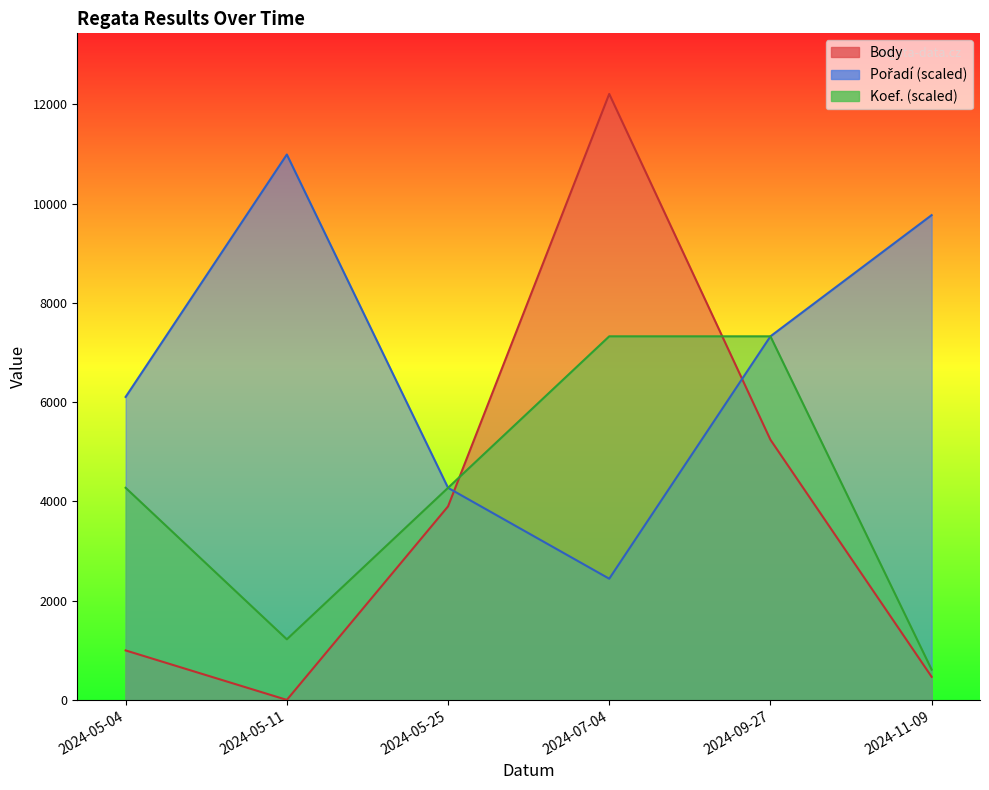

Reading left to right, extract all data points from this chart.

Body: 2024-05-04=997.0	2024-05-11=0.0	2024-05-25=3899.0	2024-07-04=12209.0	2024-09-27=5242.0	2024-11-09=465.0
Pořadí: 2024-05-04=6104.5	2024-05-11=10988.1	2024-05-25=4273.1	2024-07-04=2441.8	2024-09-27=7325.4	2024-11-09=9767.2
Koef.: 2024-05-04=4273.1	2024-05-11=1220.9	2024-05-25=4273.1	2024-07-04=7325.4	2024-09-27=7325.4	2024-11-09=610.5